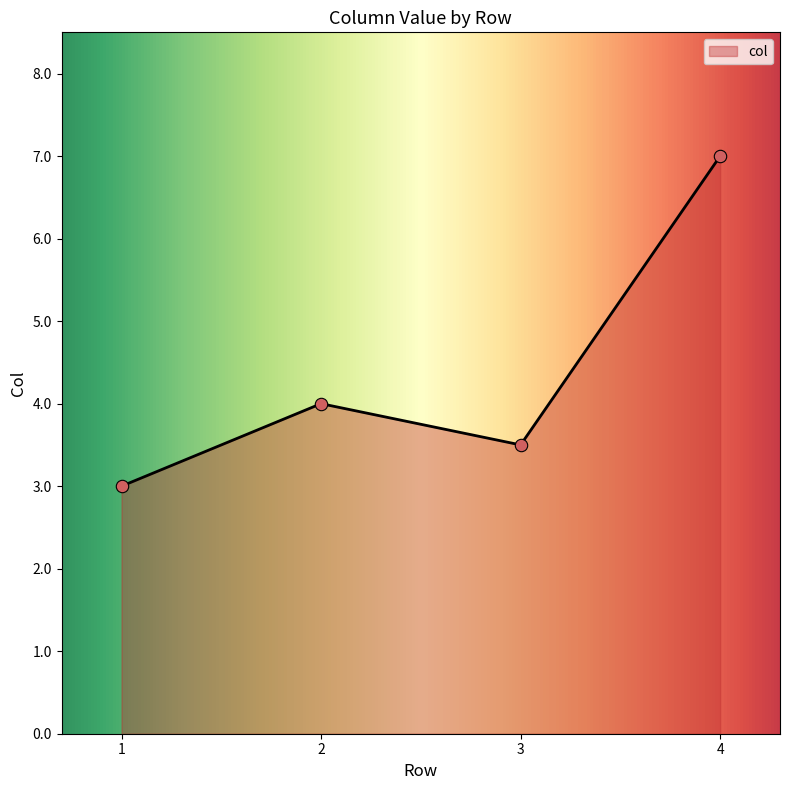

What is the lowest value of the col series?

3.0